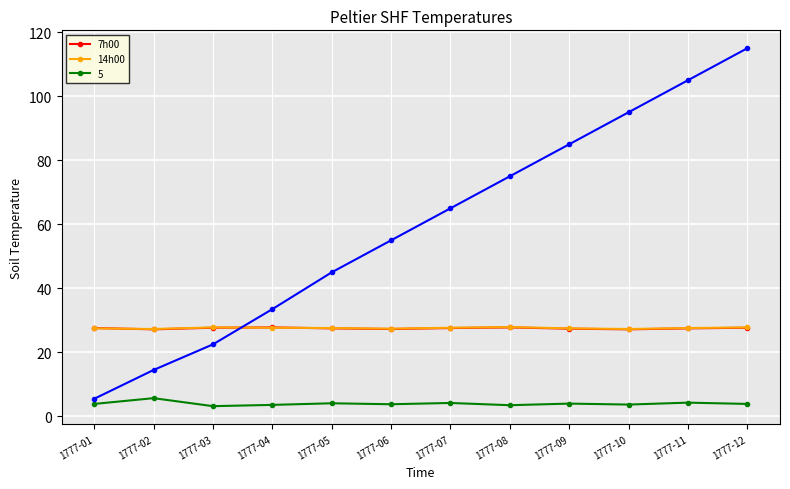

What is the highest value of the 7h00 series?

27.8